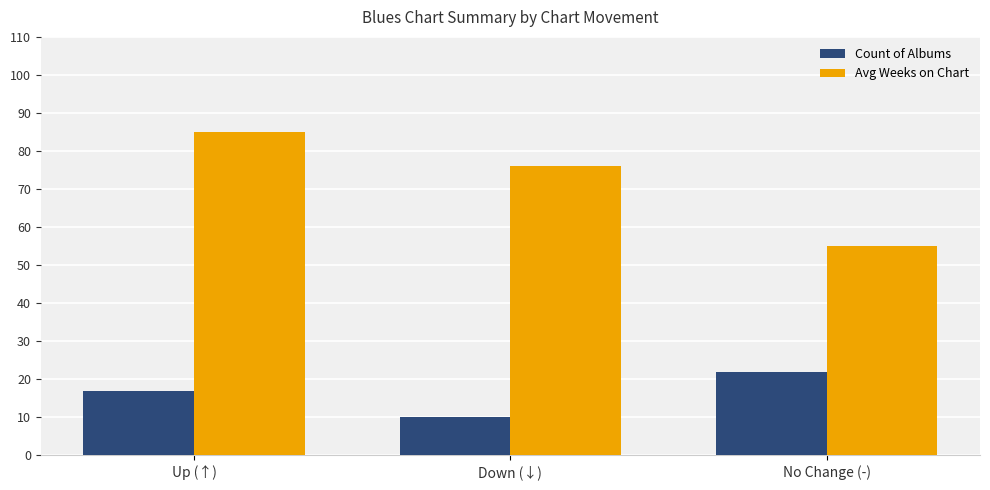

Between Down (↓) and No Change (-), which series saw the biggest shift?

Avg Weeks on Chart